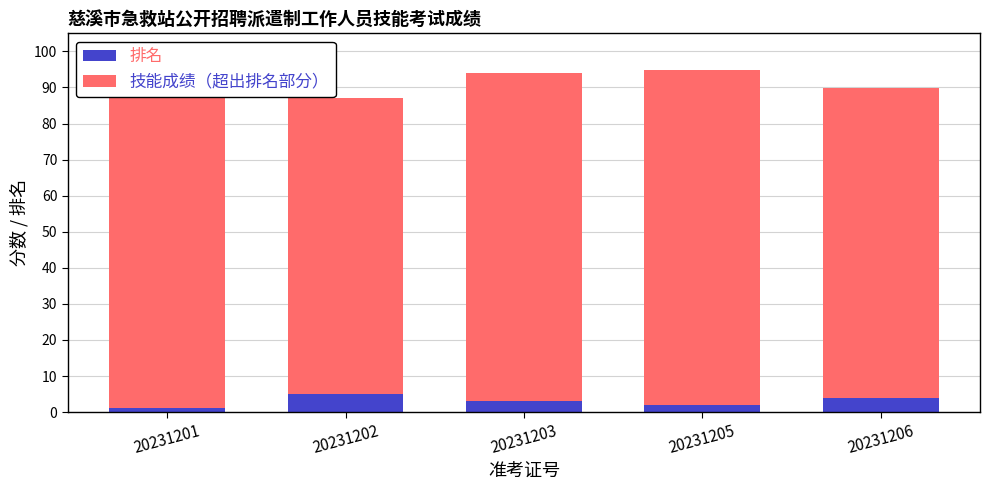

What is the sum of the 技能成绩（超出排名部分） values at 20231202 and 20231203?

173.0